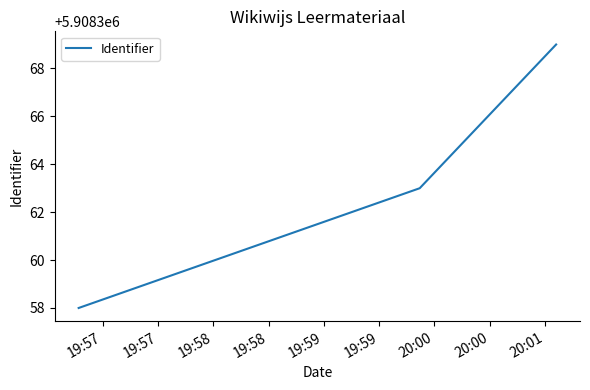

What is the minimum value shown in the chart?

5908358